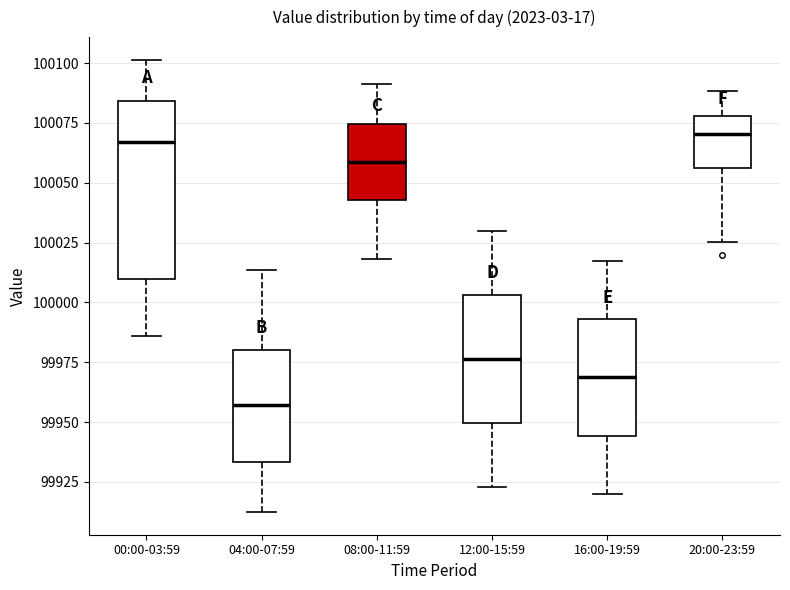

Where does the median line of the box for 16:00-19:59 sit on the y-axis? The values are not printed on the chart, so give them approximately, as read against the axis.

99970